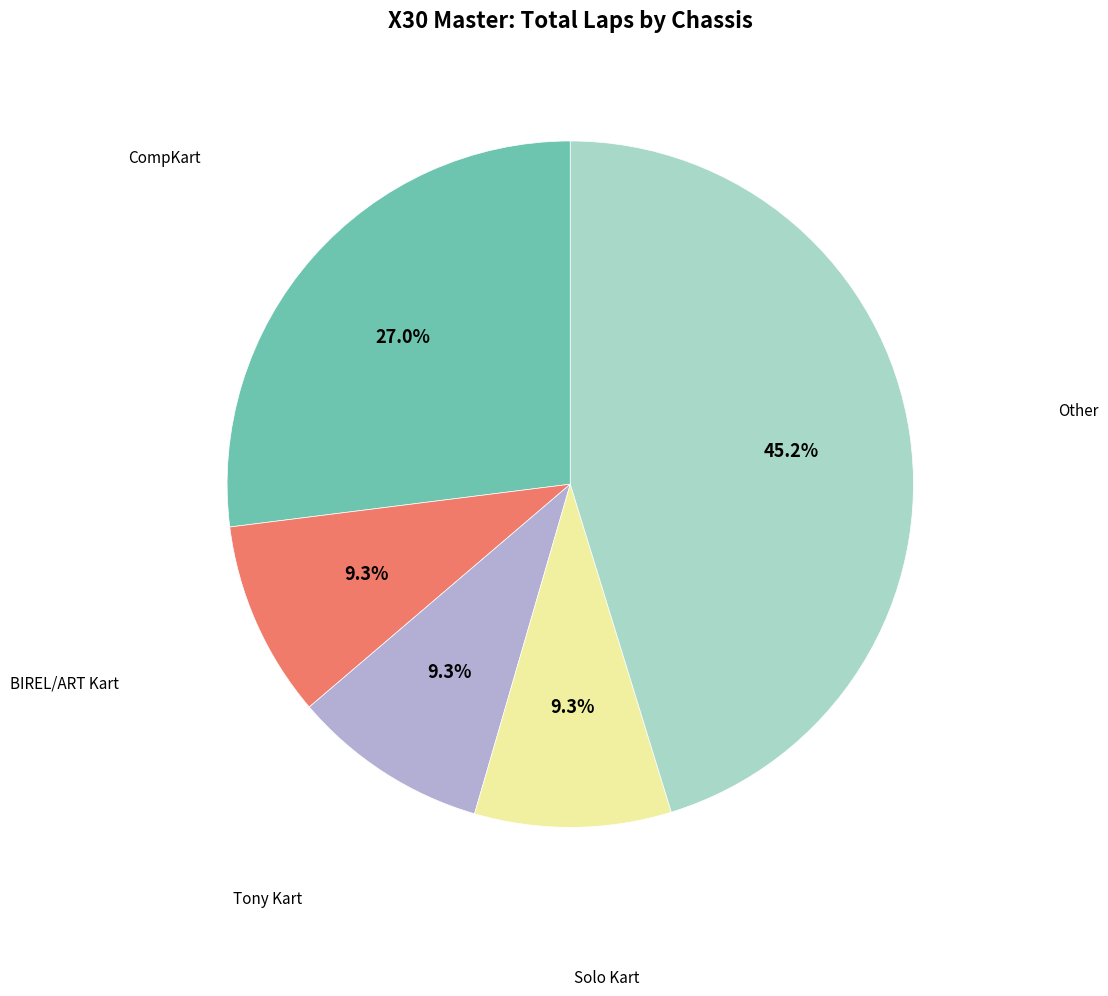

Approximately how many times larger is the value at BIREL/ART Kart compared to CompKart?

0.3